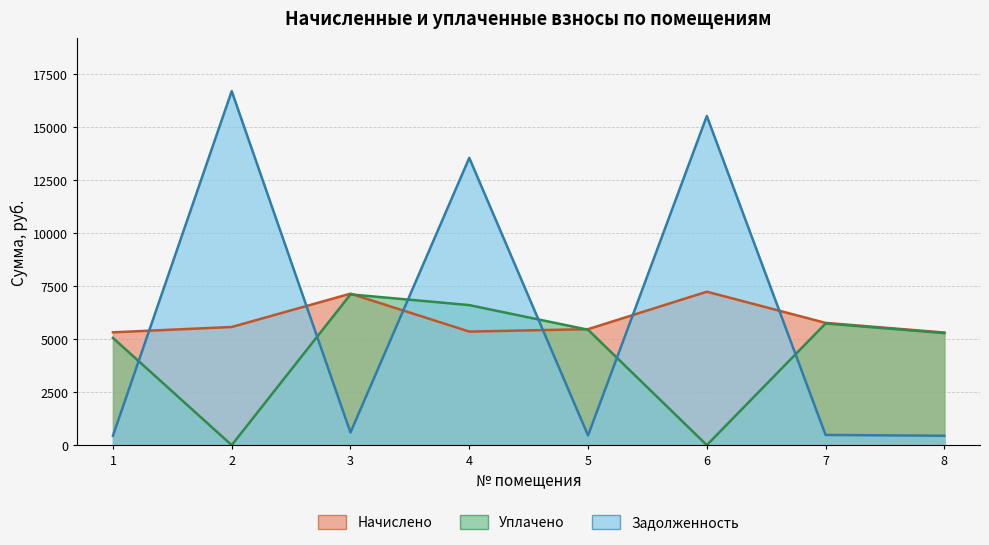

Is it true that nachisleno equals 1305.6 at 5?

False